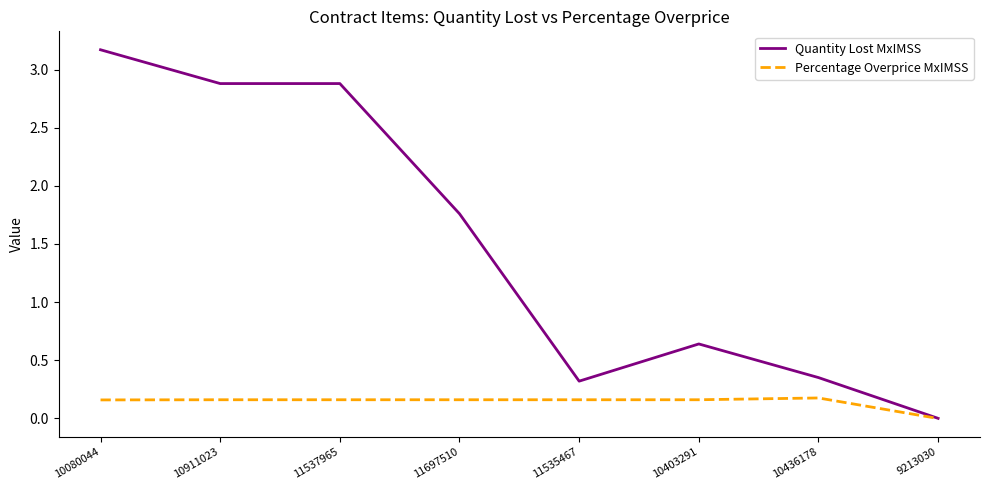

Which category has the highest value across all series?

10080044